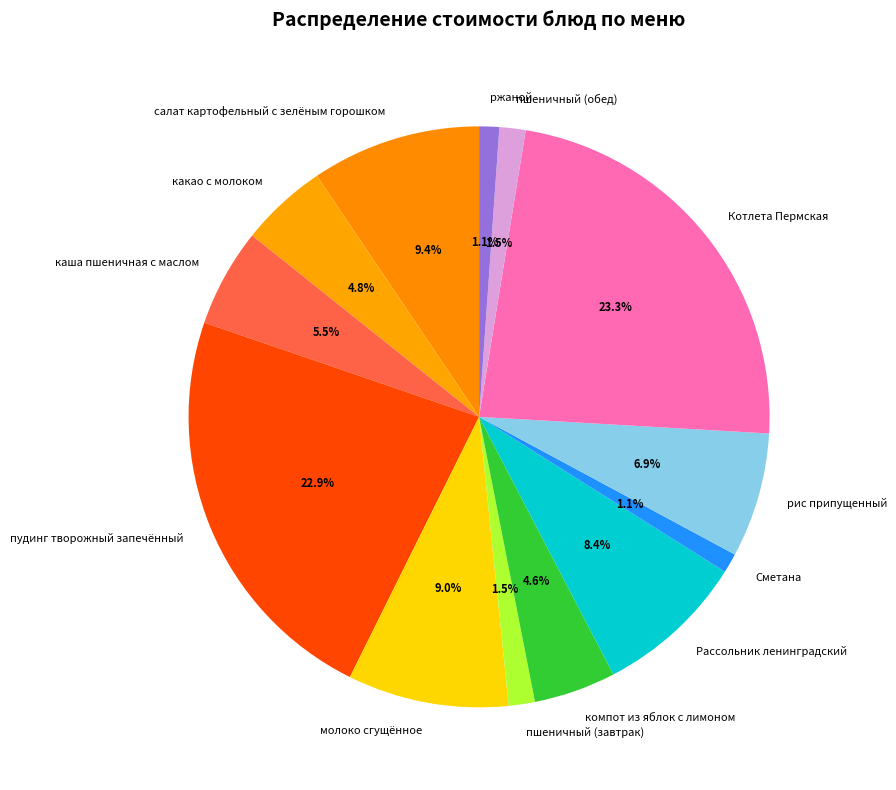

Between салат картофельный с зелёным горошком and компот из яблок с лимоном, which is larger?

салат картофельный с зелёным горошком